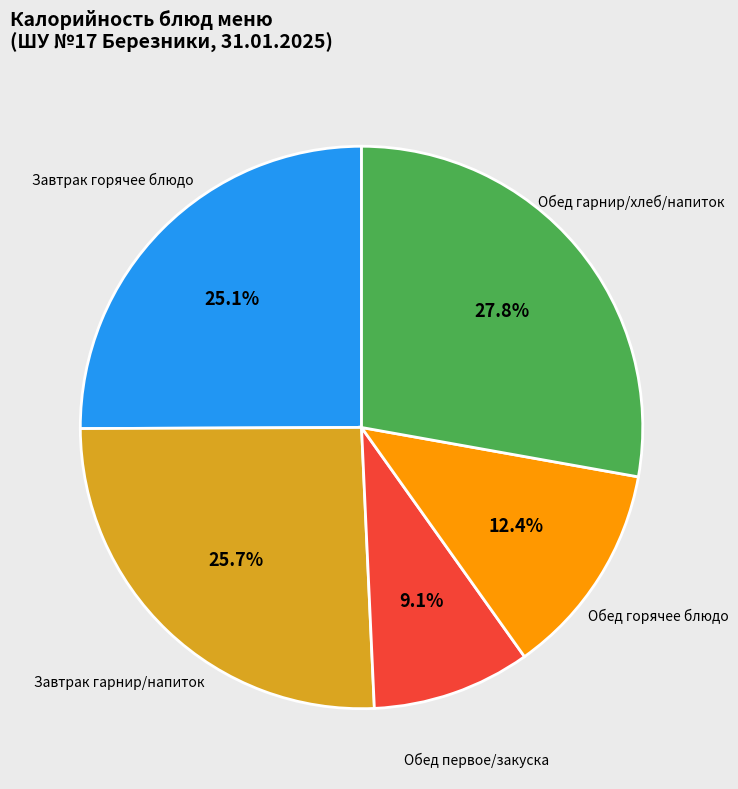

Does any single category account for the majority?

No